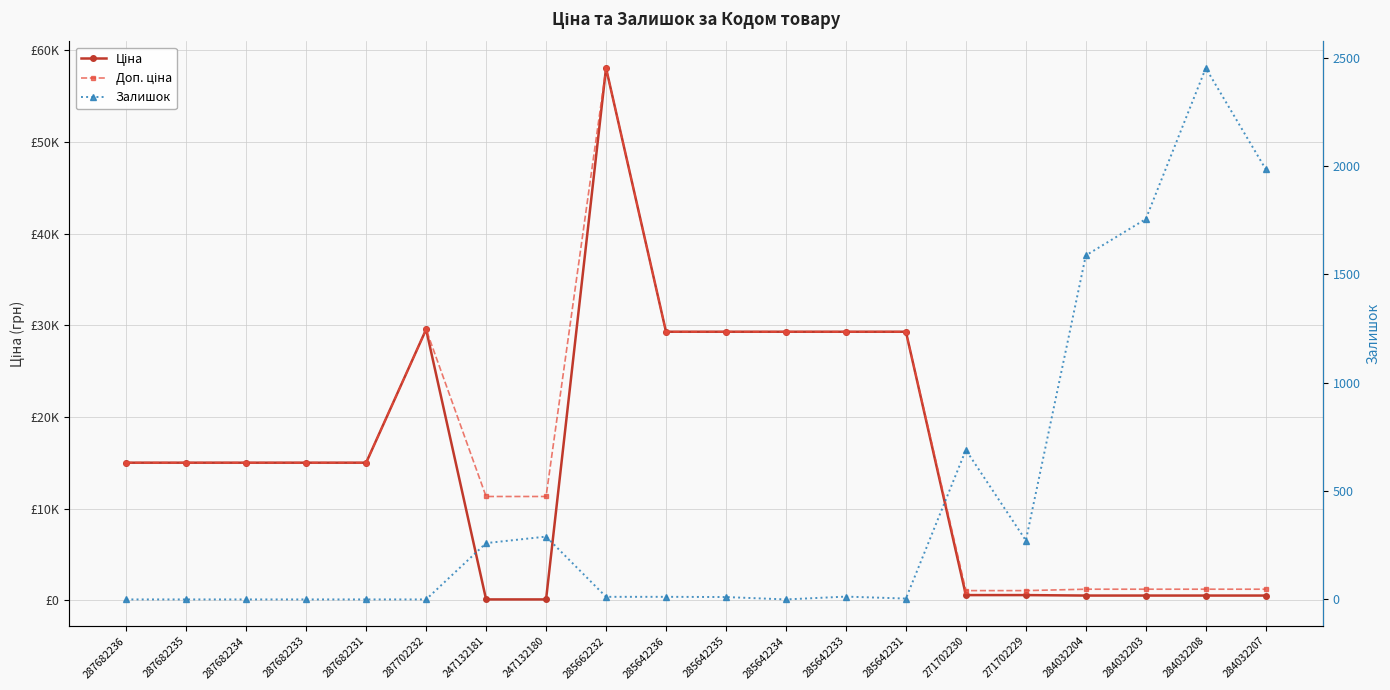

Where is the first local maximum for Ціна?

287702232